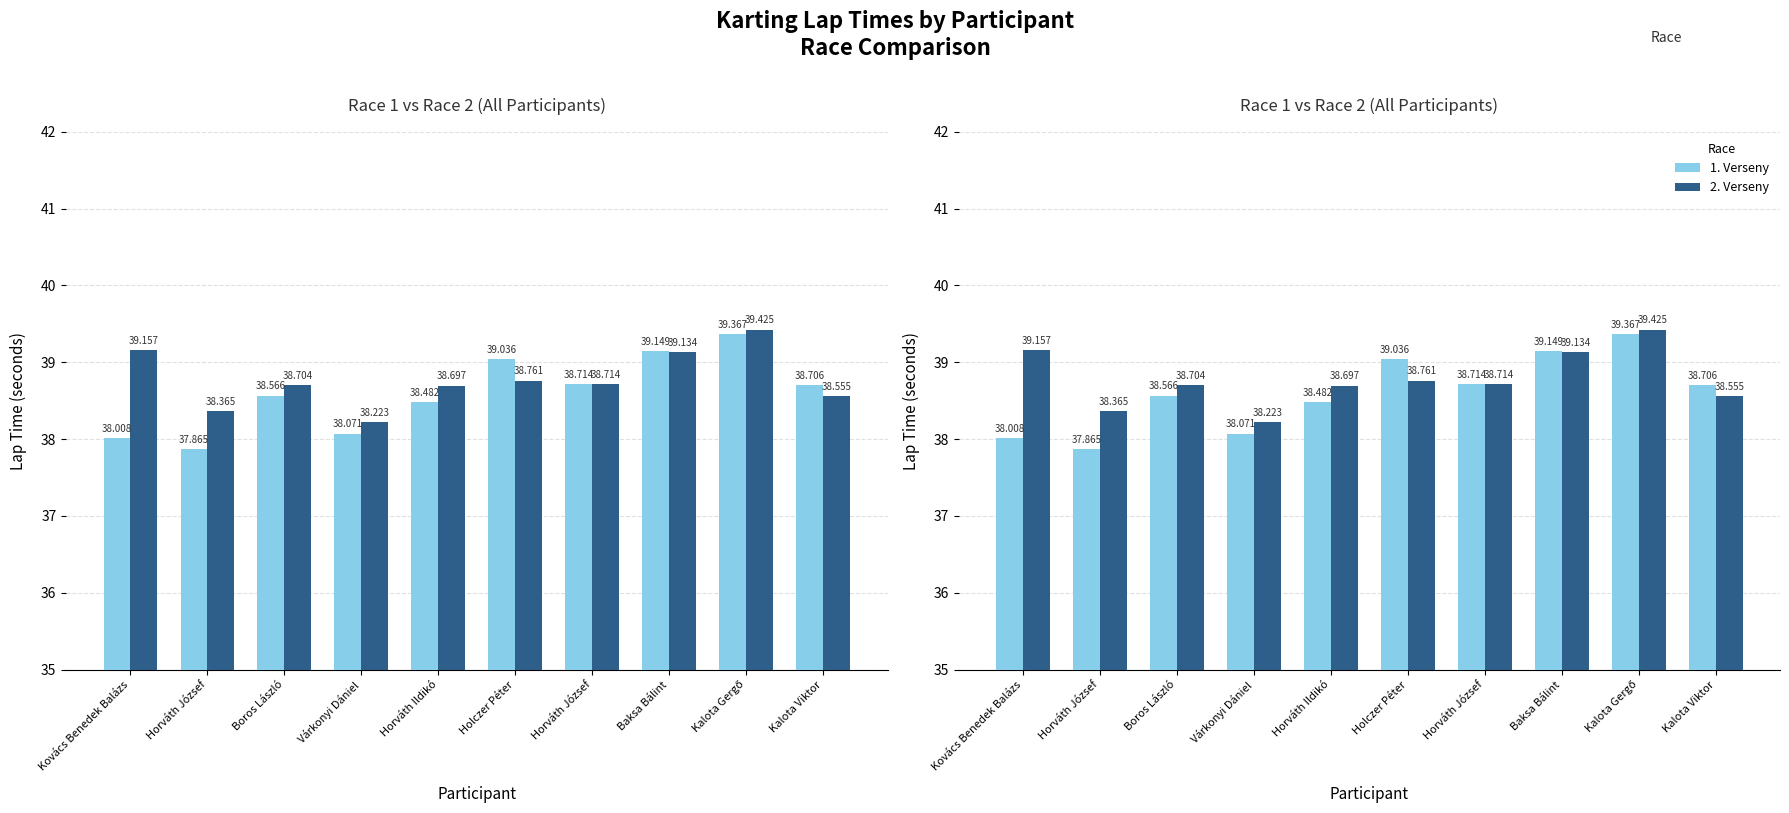

What is the difference between the maximum and second lowest values in the 2. Verseny series?

1.1